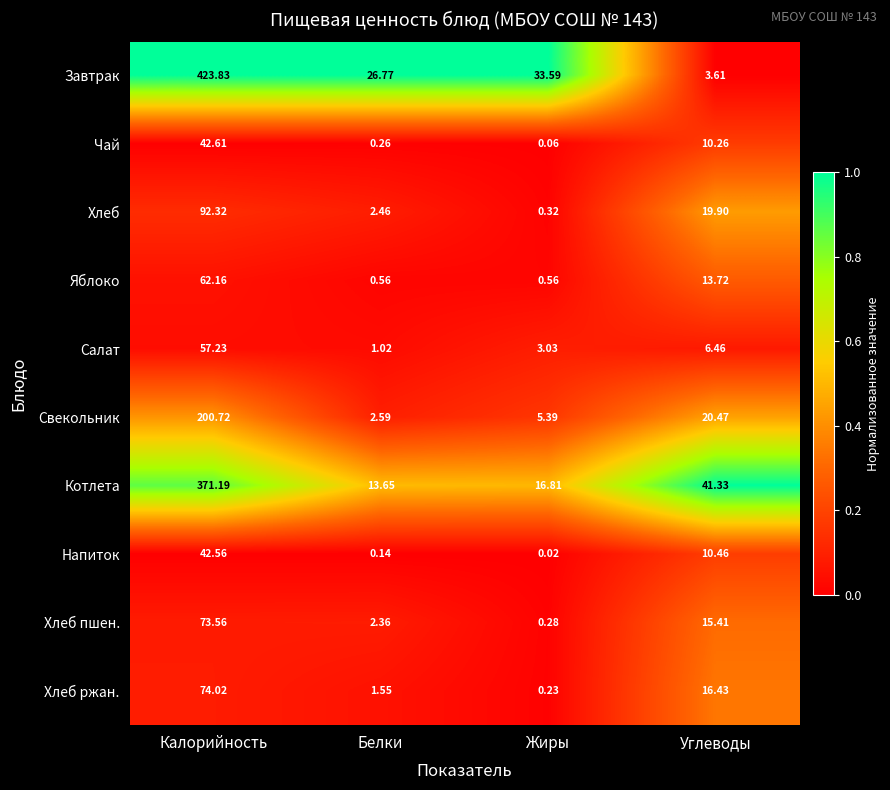

What is the total value across all series at Жиры?

60.3